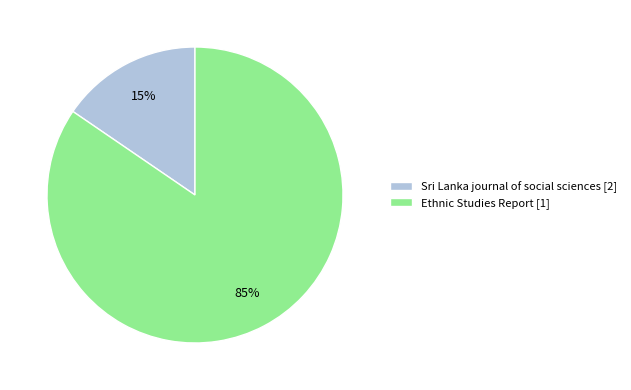

Which slice is the largest?

Ethnic Studies Report [1]